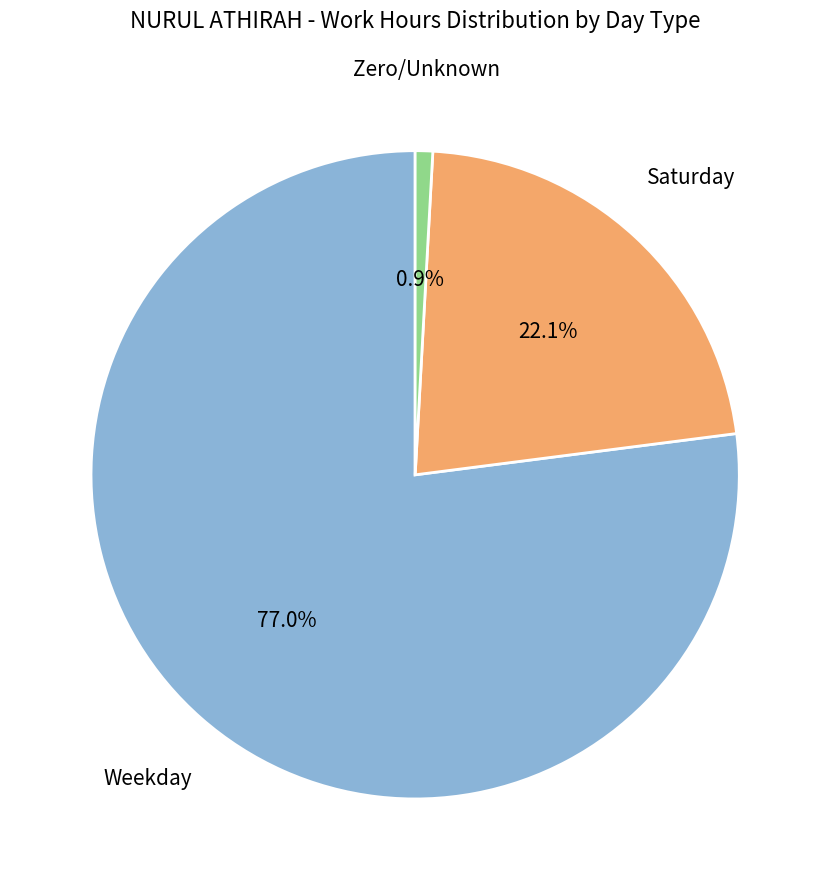

Does any single category account for the majority?

Yes